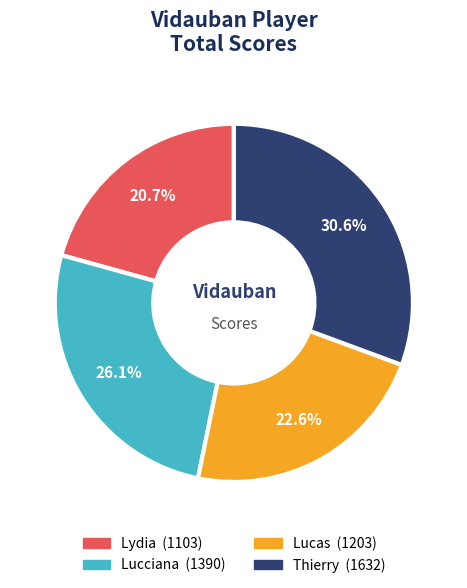

To the nearest percent, what is the combined percentage of Thierry and Lydia?

51%